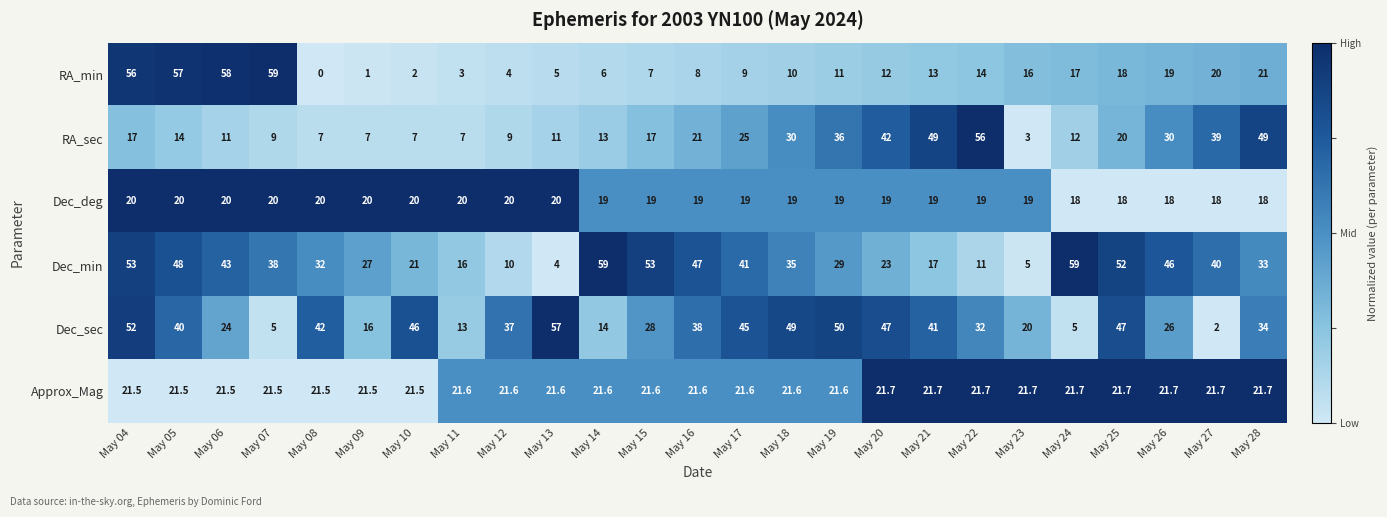

Which category has the lowest value across all series?

May 08